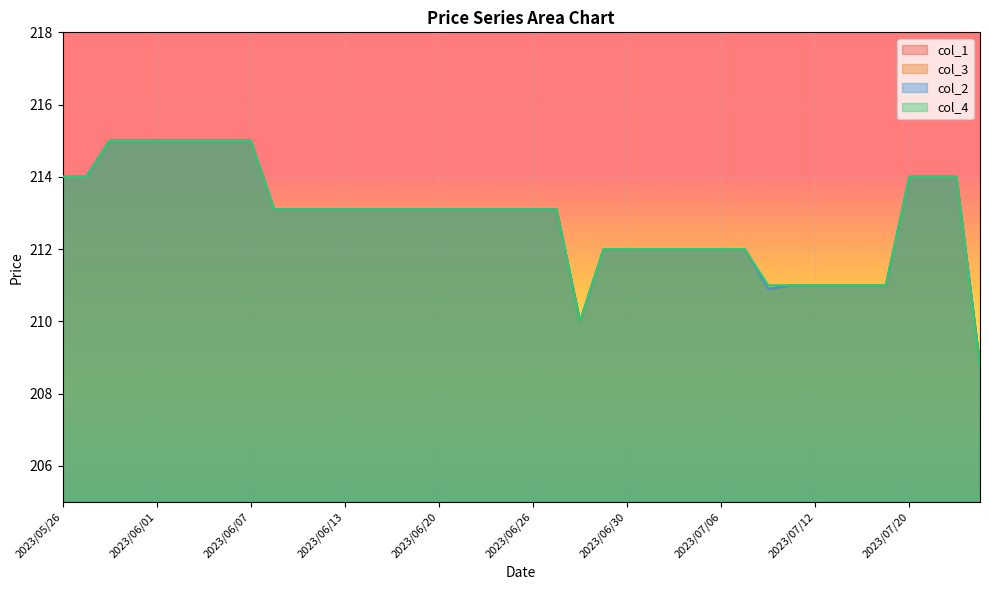

What is the label of the 24th point from the right?

2023/06/20